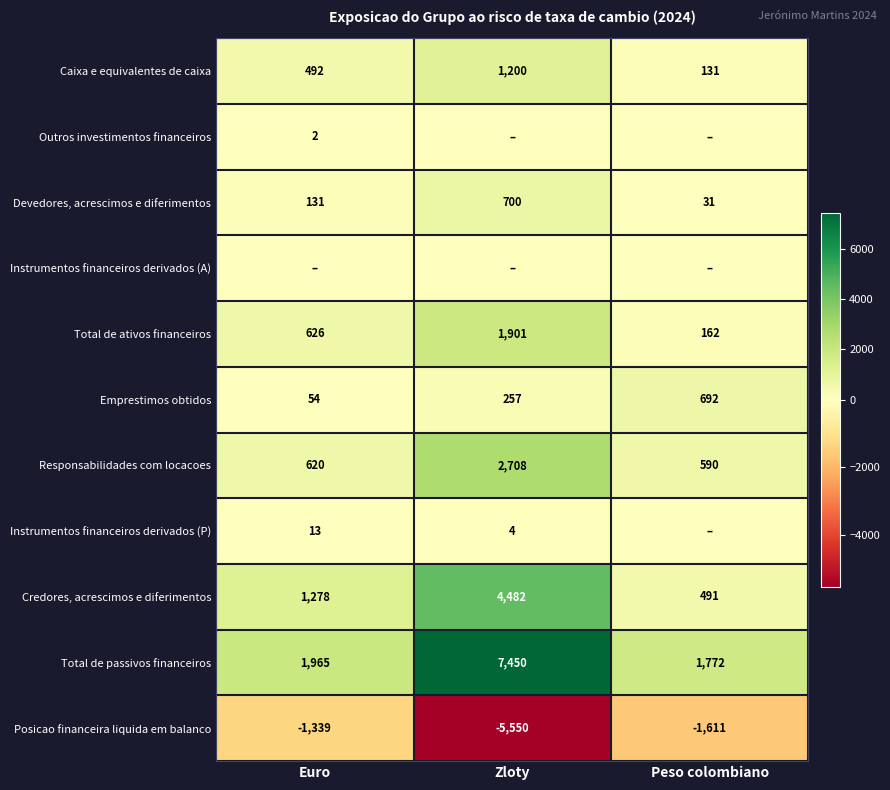

What is the difference between the highest and lowest values at Euro?

3304